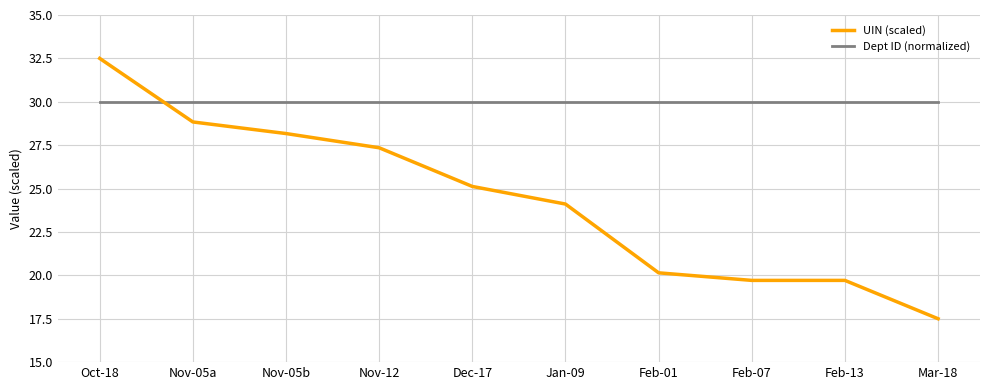

At Feb-07, list the series in order from largest to smallest.

Dept ID (normalized), UIN (scaled)